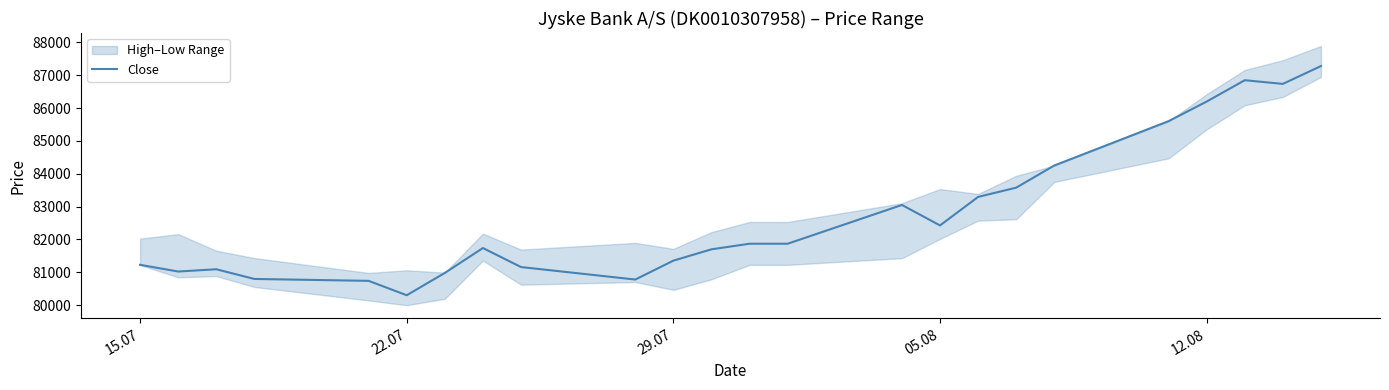

What is the minimum value for Close?

80303